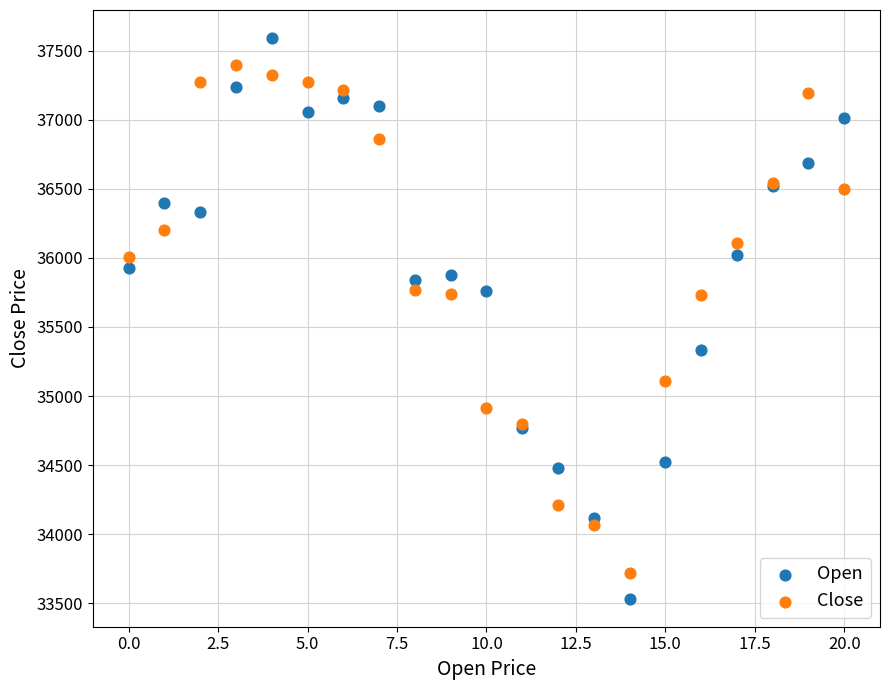

What are all the series names shown in the legend?

Open, Close